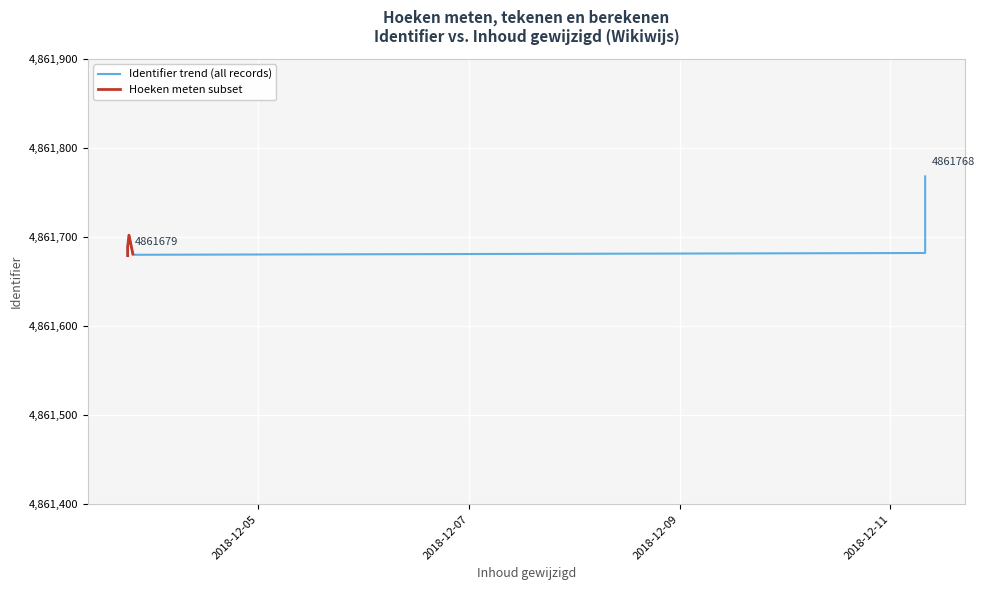

Reading left to right, list all the values displayed in this chart.

2018-12-03 18:14:52=4861679	2018-12-03 18:14:52=4861689	2018-12-03 19:26:45=4861680	2018-12-03 18:33:05=4861702	2018-12-03 19:25:52=4861681	2018-12-11 07:57:38=4861682	2018-12-11 07:57:38=4861768